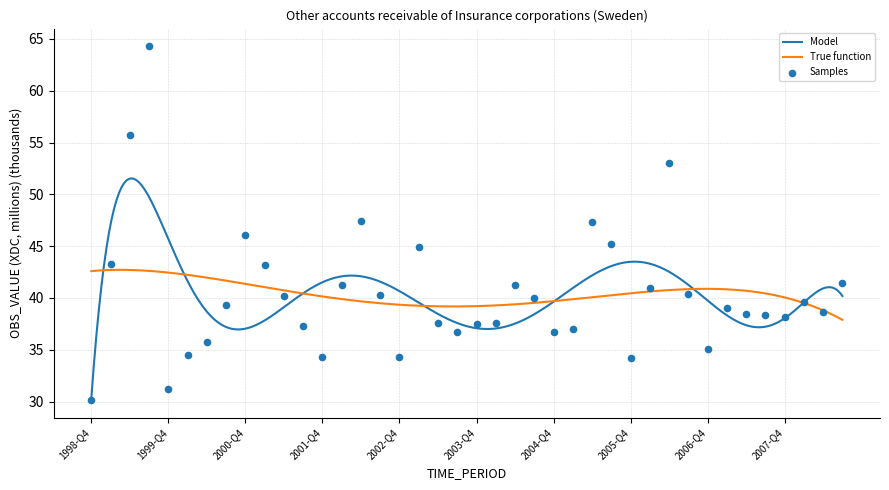

Which has a higher value, 2002-Q1 or 2006-Q4?

2002-Q1